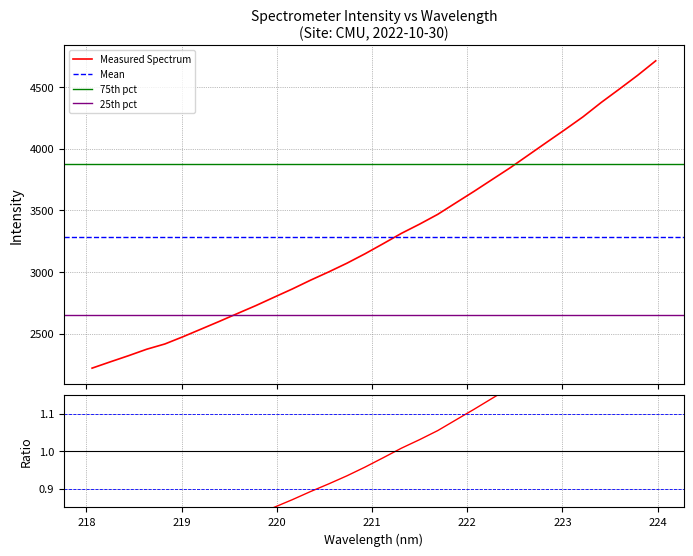

What is the average value?

3288.1